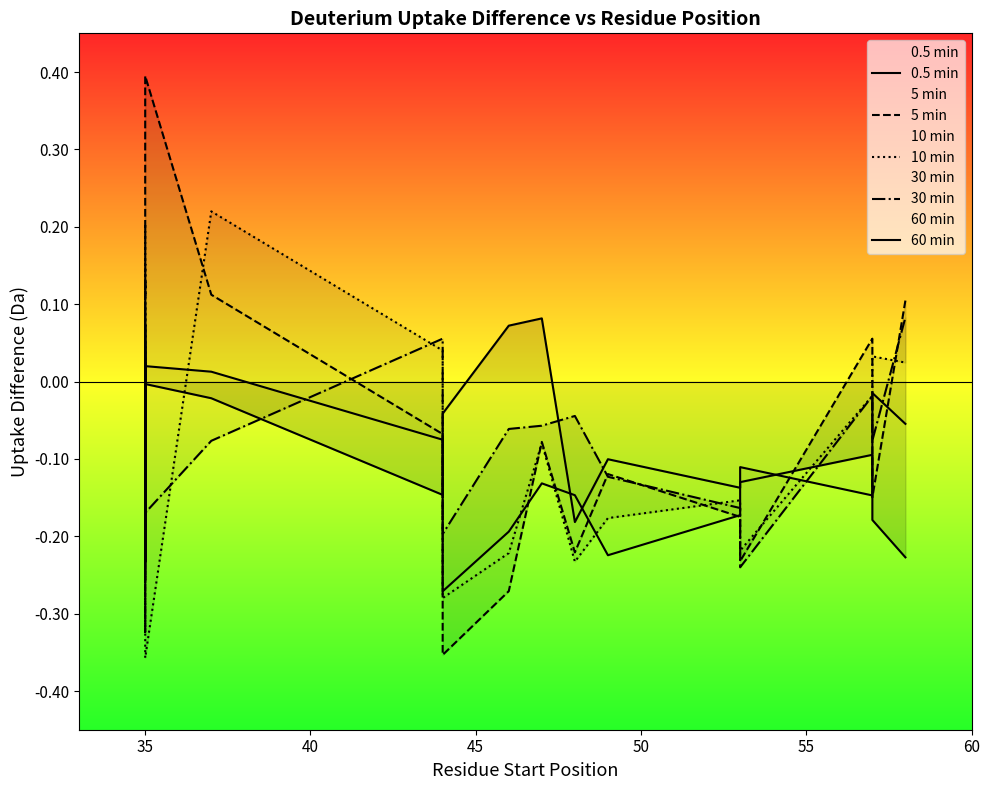

How many interior local peaks does the 60 min series have?

6